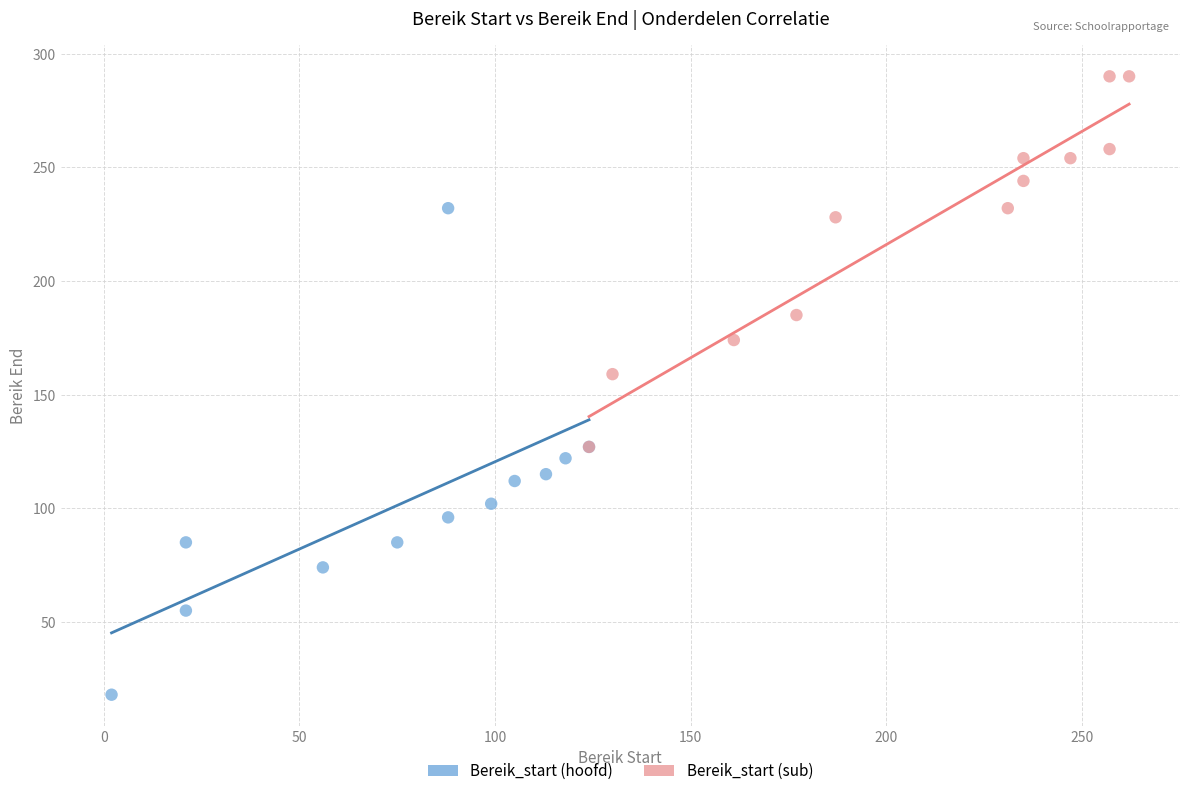

Which series has the largest Y range (max minus min)?

Bereik_start (hoofd)